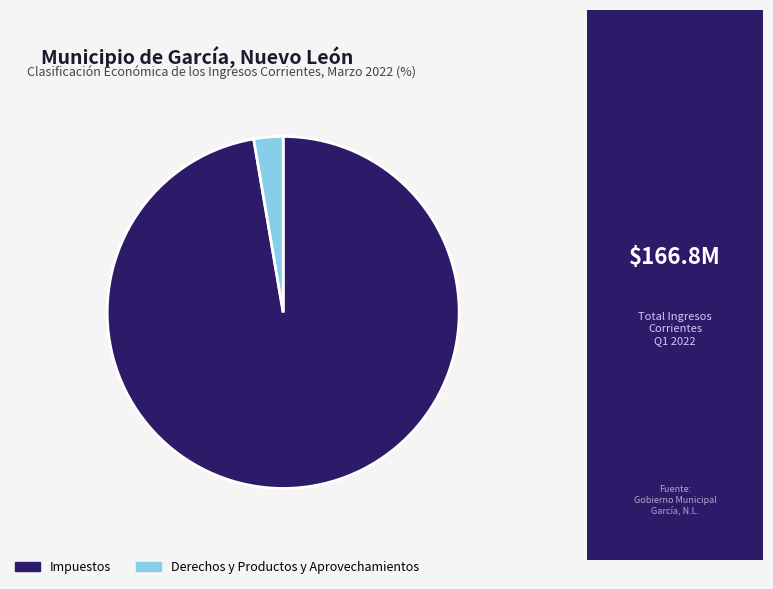

How many segments does this pie chart have?

2